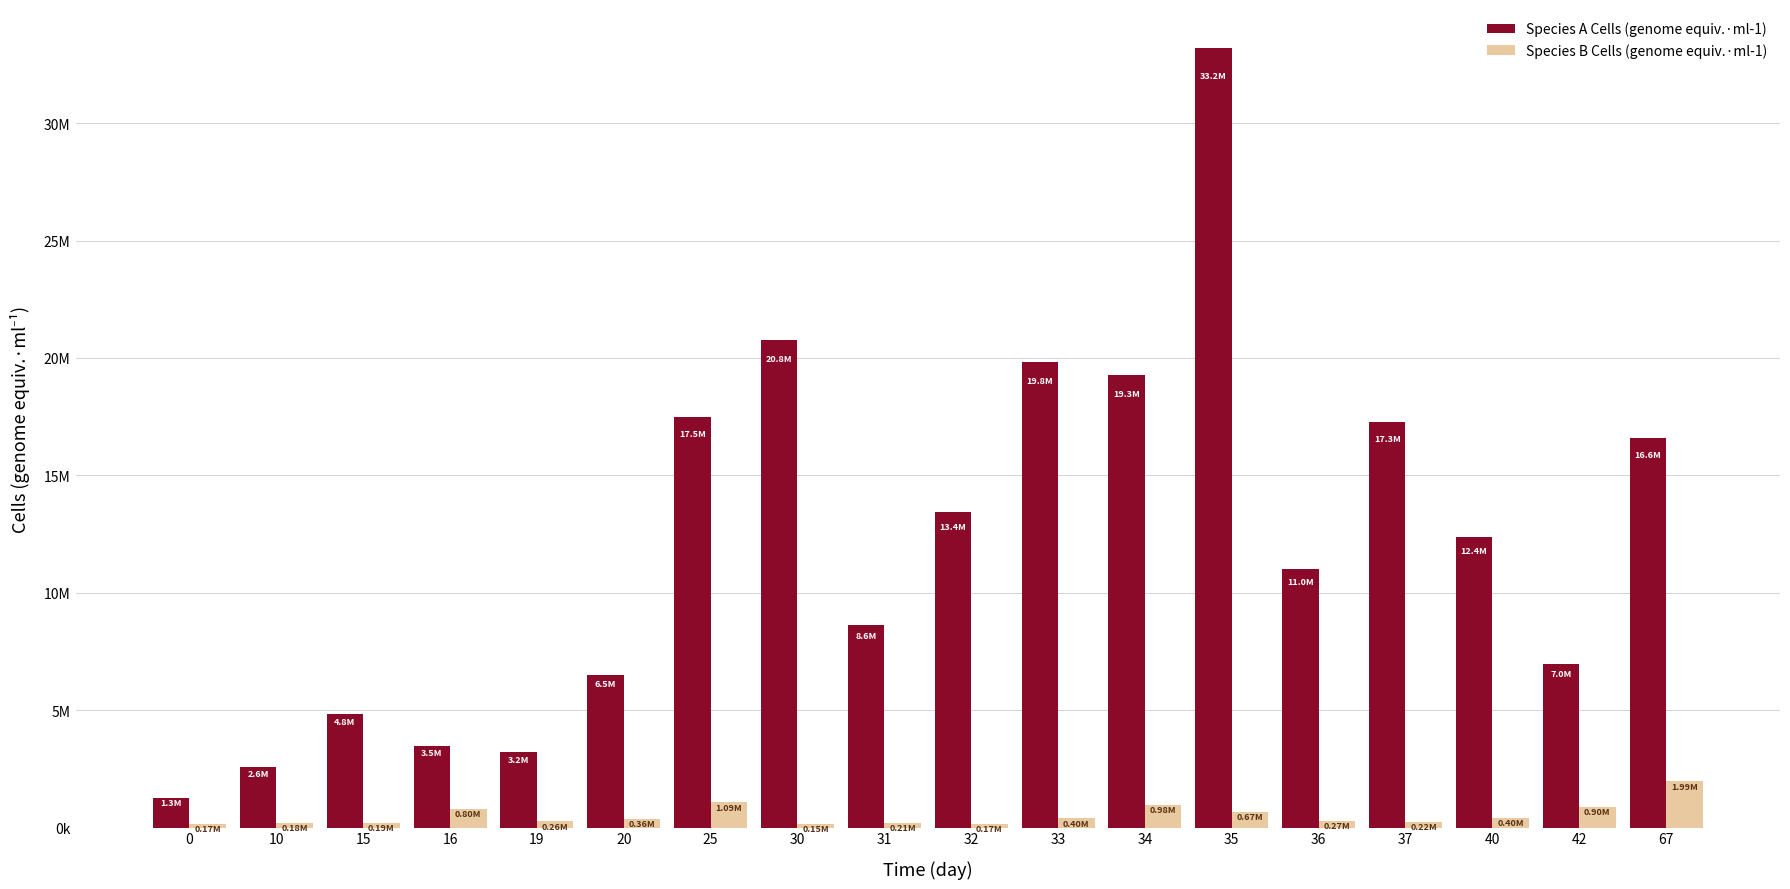

Are the bars grouped side by side (vs. stacked)?

Yes